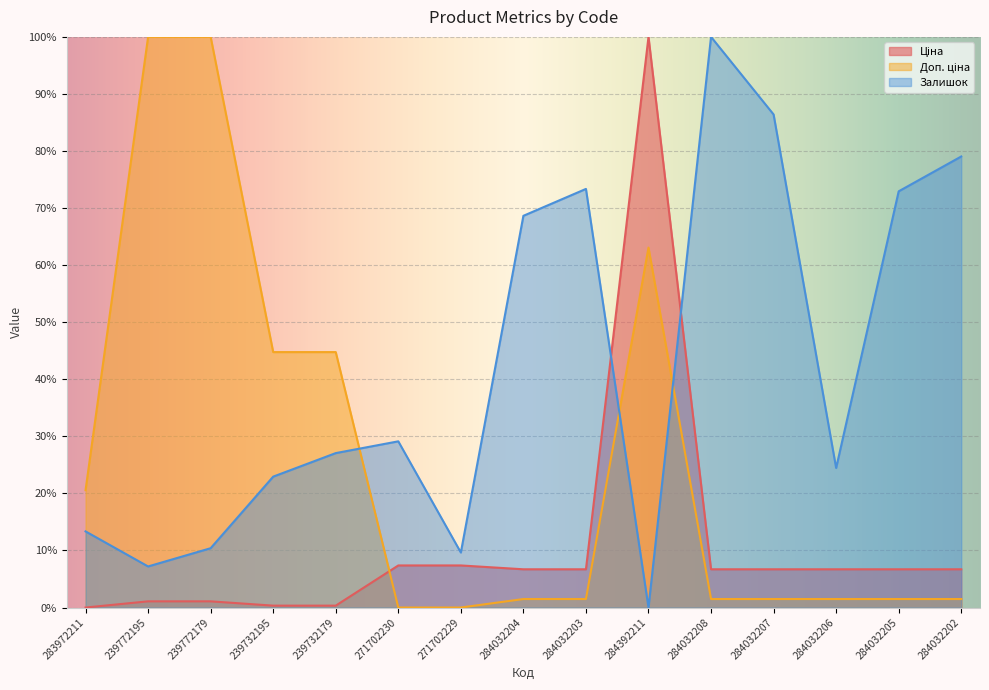

How many interior local valleys does the Залишок series have?

4